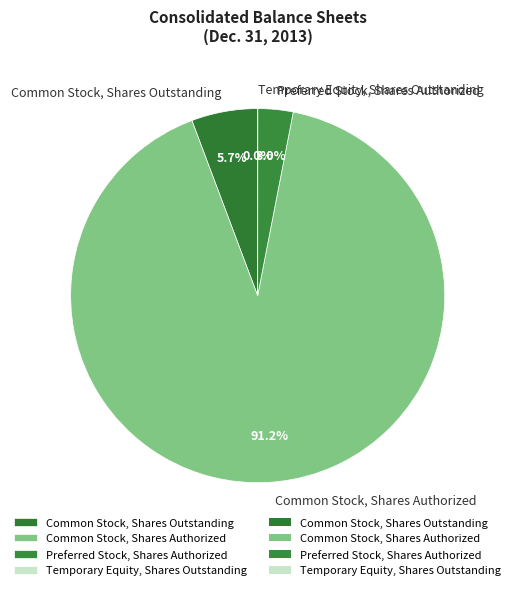

To the nearest percent, what portion does Common Stock, Shares Authorized represent?

91%